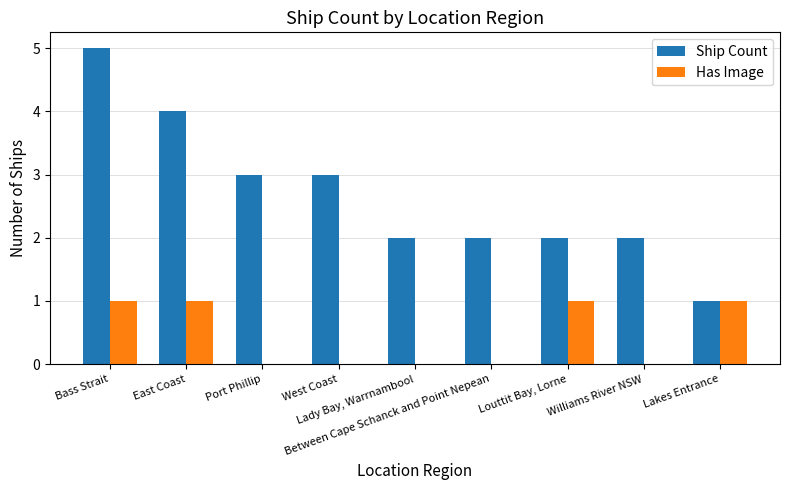

Is the value of Ship Count at Williams River NSW greater than the value of Has Image at Lakes Entrance?

Yes